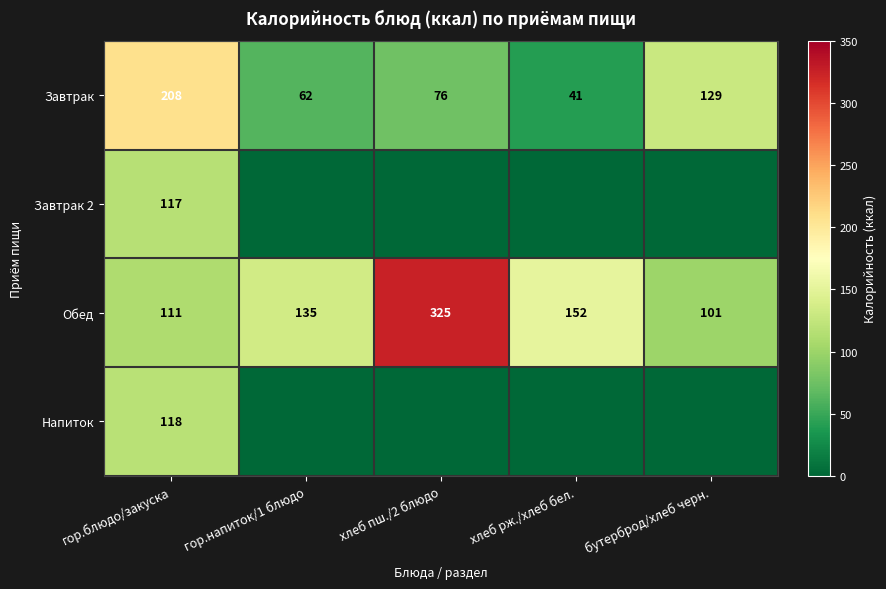

Rank the series at гор.блюдо/закуска from lowest to highest value.

Обед, Завтрак 2, Напиток, Завтрак